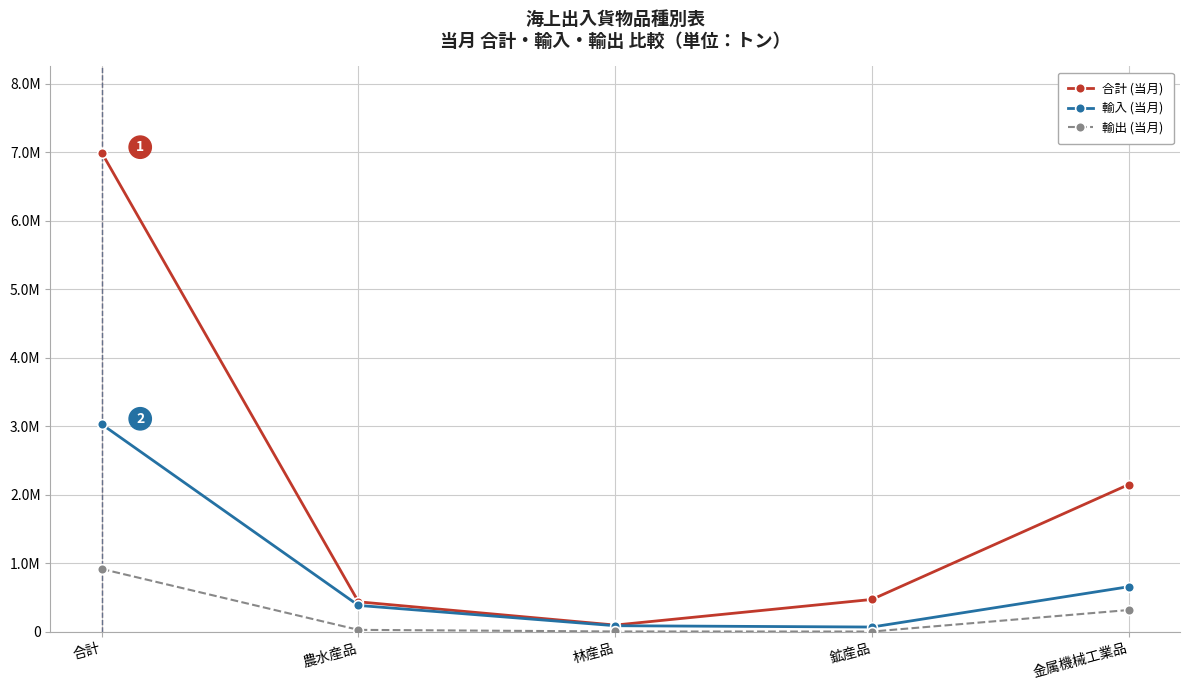

What is the total value across all series at 農水産品?

843979